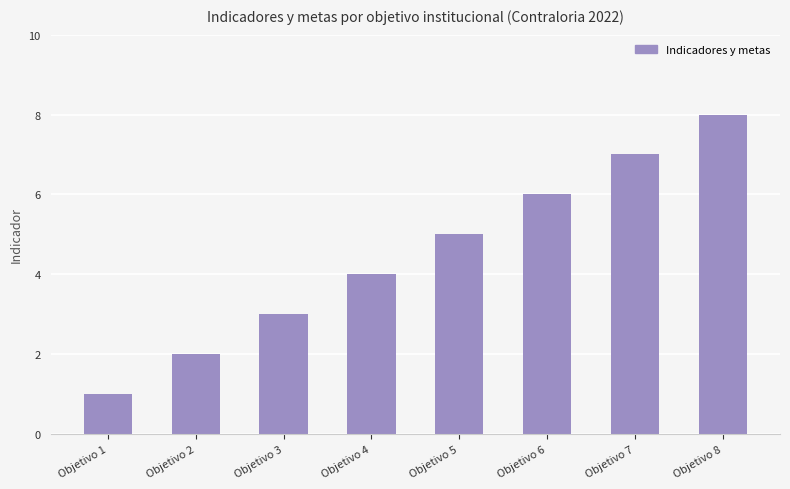

Does the chart contain stacked bars?

No